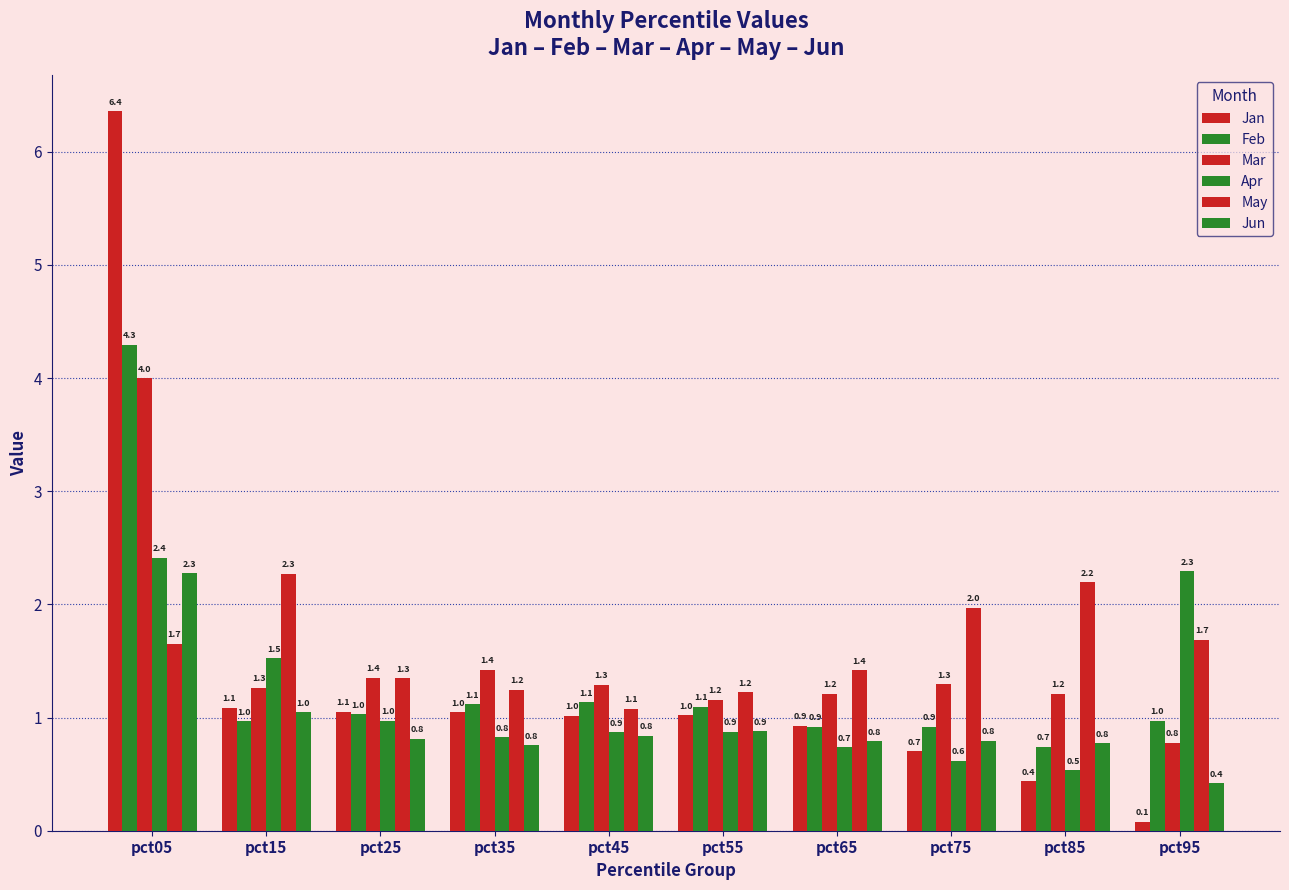

Between pct35 and pct45, which series saw the biggest shift?

May